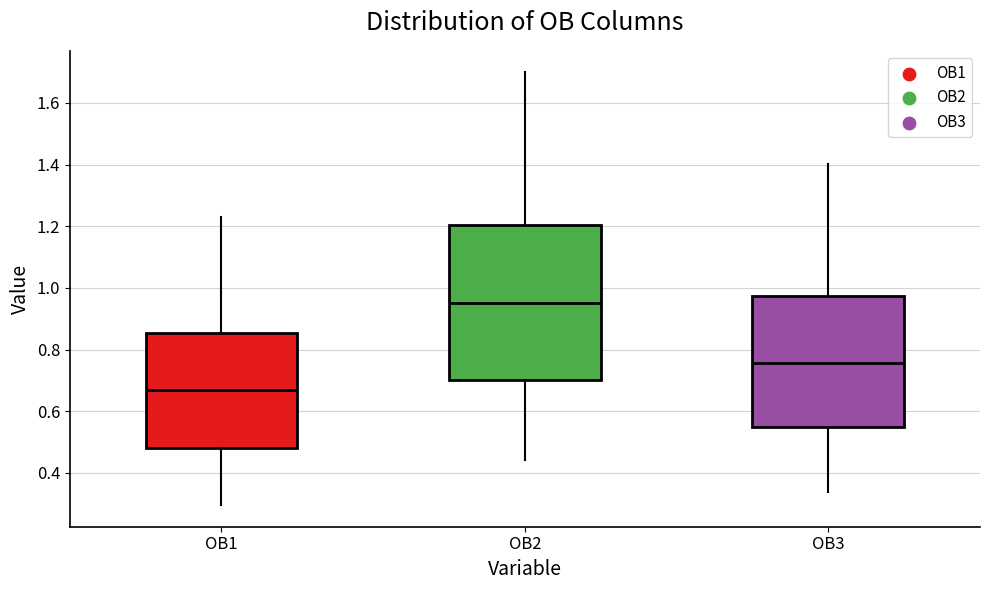

Which box's median line is the highest?

OB2